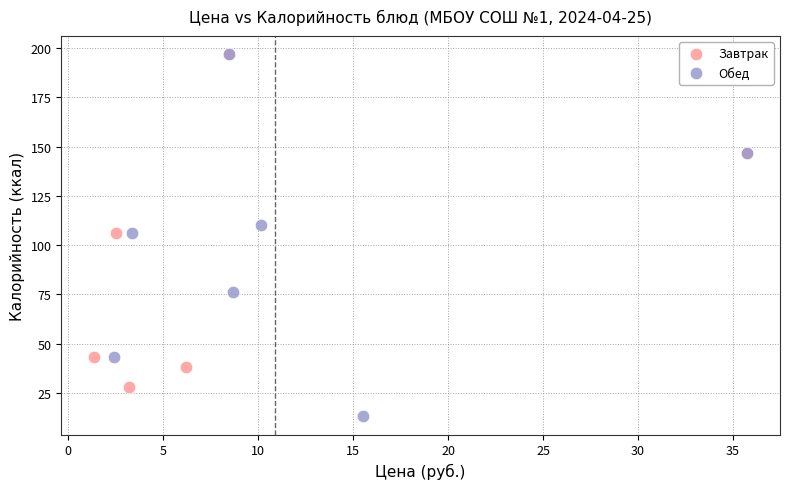

Which series contains the lowest Y value?

Обед